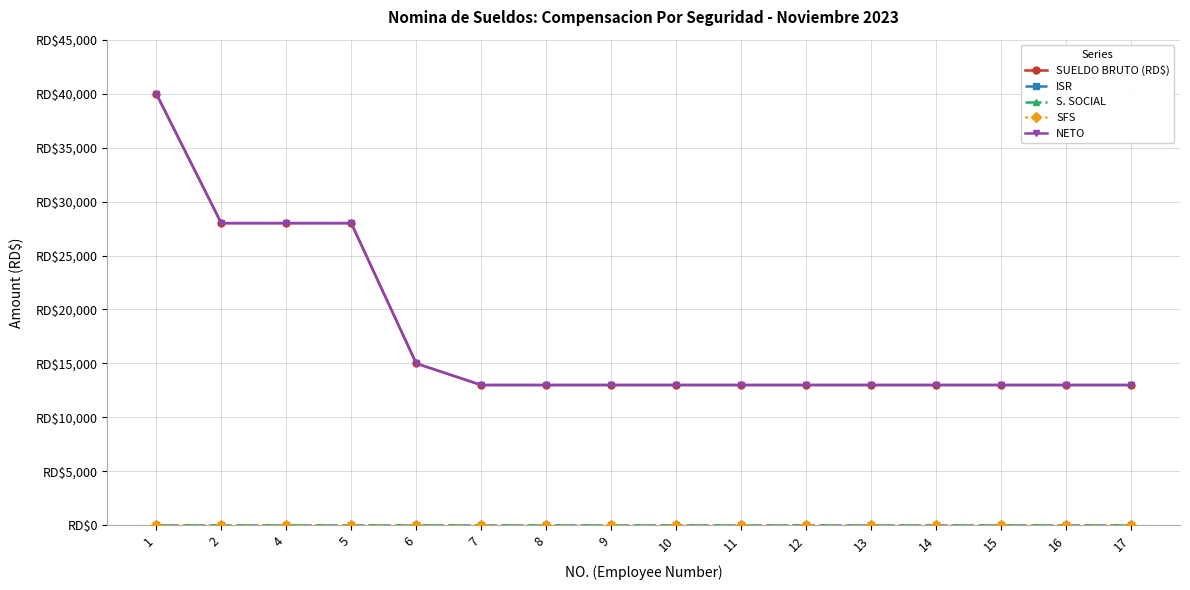

Is this an area chart (filled region under the line)?

No